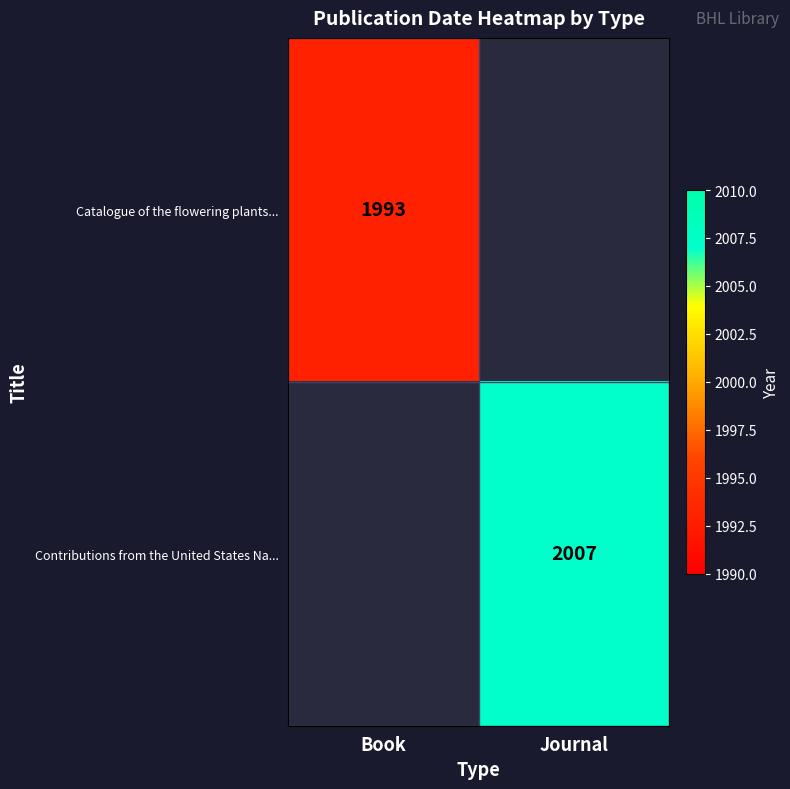

The value of Contributions from the United States Na... at Journal is 2007. True or false?

True